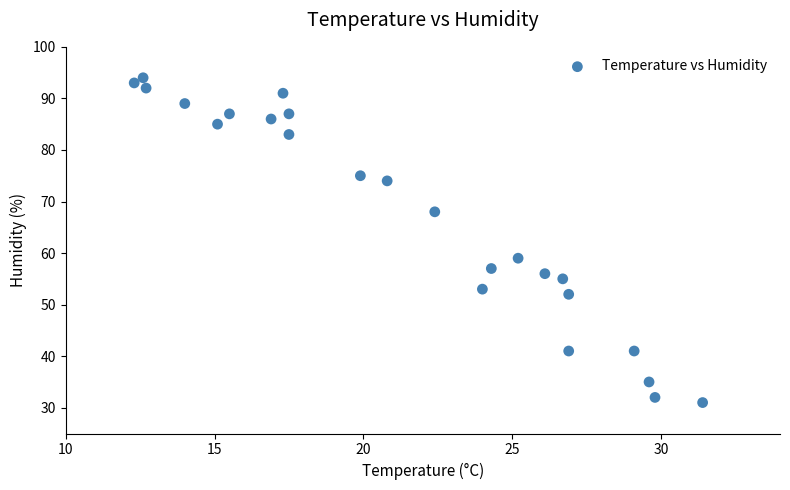

What Y value in the scatter plot is closest to 62?

59